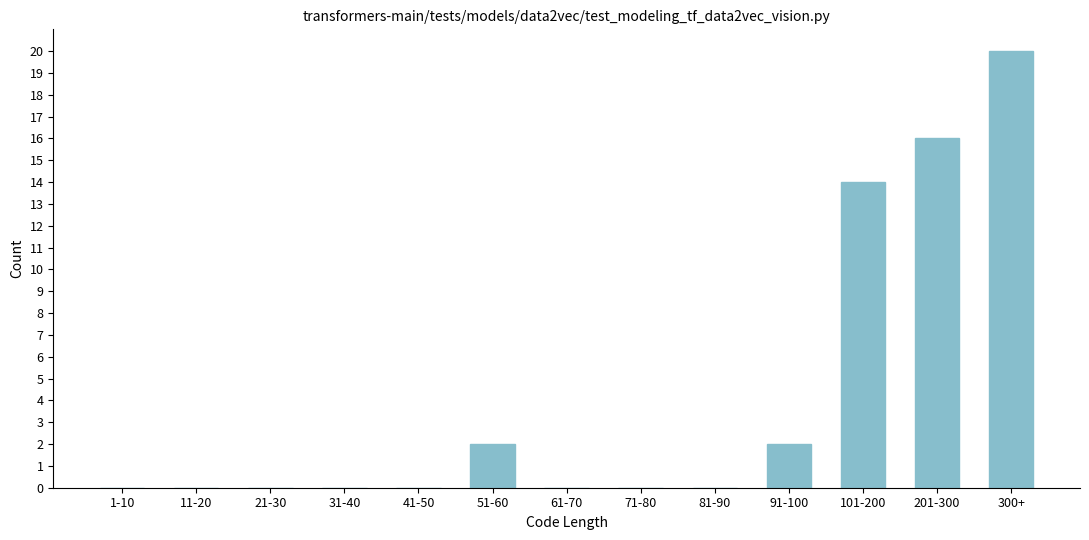

Reading left to right, transcribe all the data shown in this chart.

1-10=0	11-20=0	21-30=0	31-40=0	41-50=0	51-60=2	61-70=0	71-80=0	81-90=0	91-100=2	101-200=14	201-300=16	300+=20